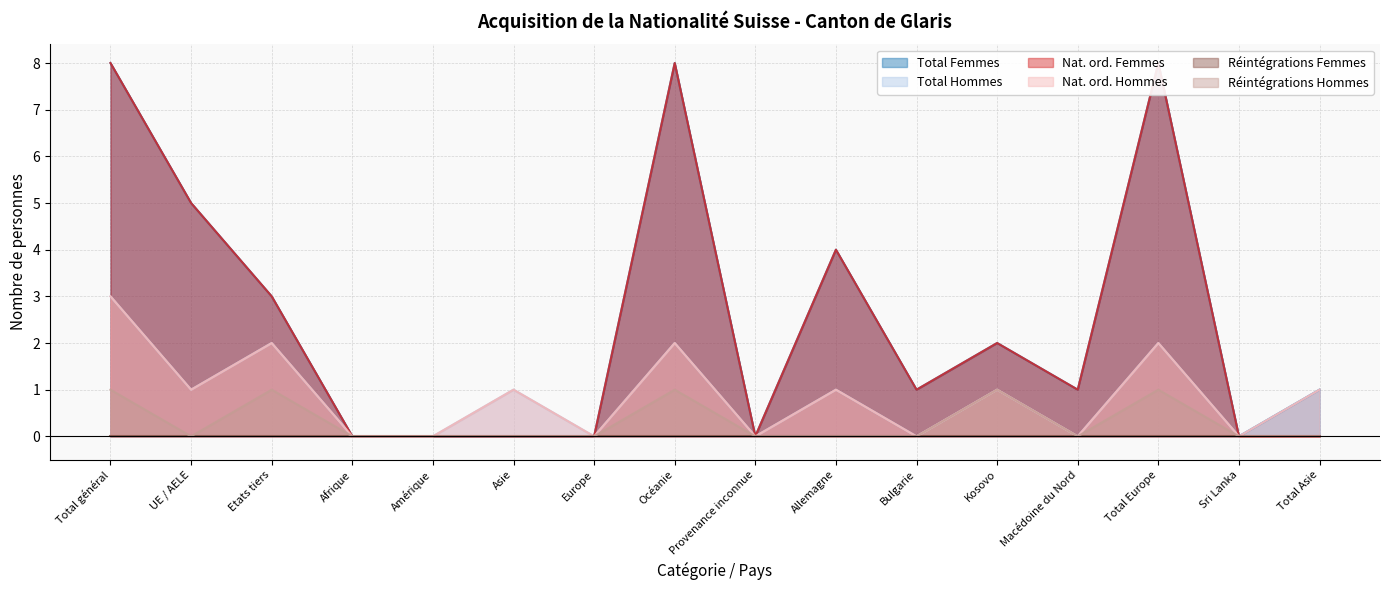

How many interior local valleys does the Réintégrations Hommes series have?

2